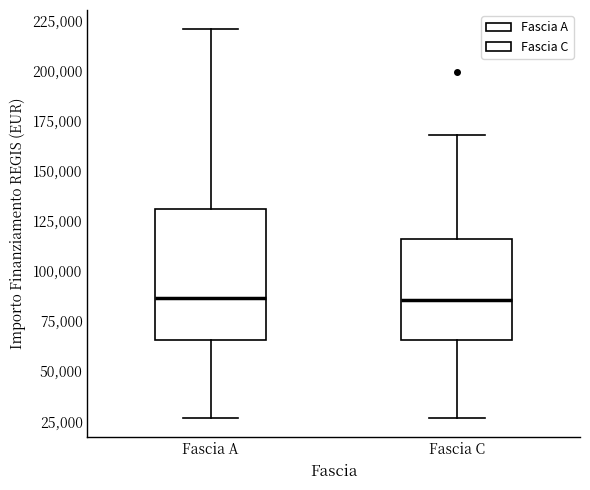

Reading left to right, transcribe this box plot: for each box, give where its median line is, the range the box spans, and where its two whiskers end, as read against the y-axis. The values are not printed on the chart, so give them approximately, as read against the axis.

Fascia A: median 85000, box 65000 to 130000, whiskers 25000 to 220000
Fascia C: median 85000, box 65000 to 115000, whiskers 25000 to 170000